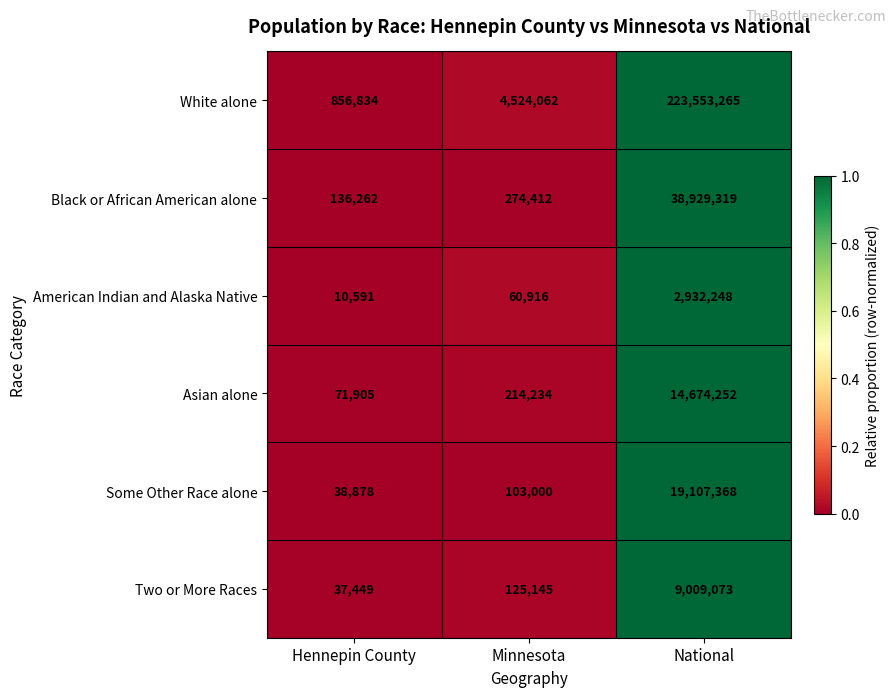

At Hennepin County, list the series in order from smallest to largest.

American Indian and Alaska Native, Two or More Races, Some Other Race alone, Asian alone, Black or African American alone, White alone